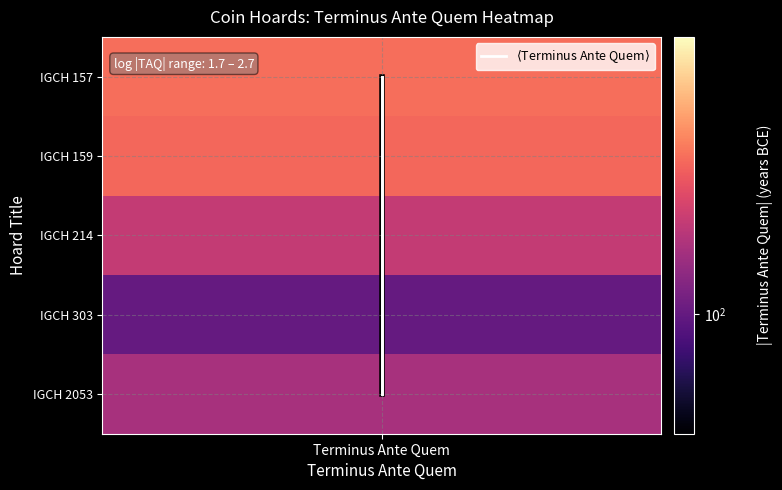

True or false: the data shows 3 at Terminus Ante Quem.

False